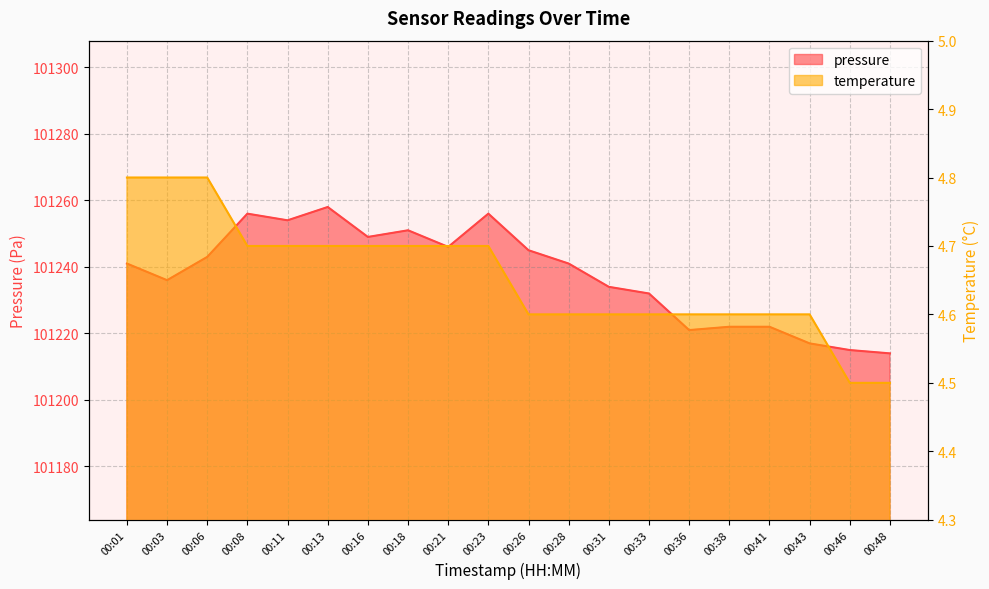

Does the chart have visible grid lines?

Yes